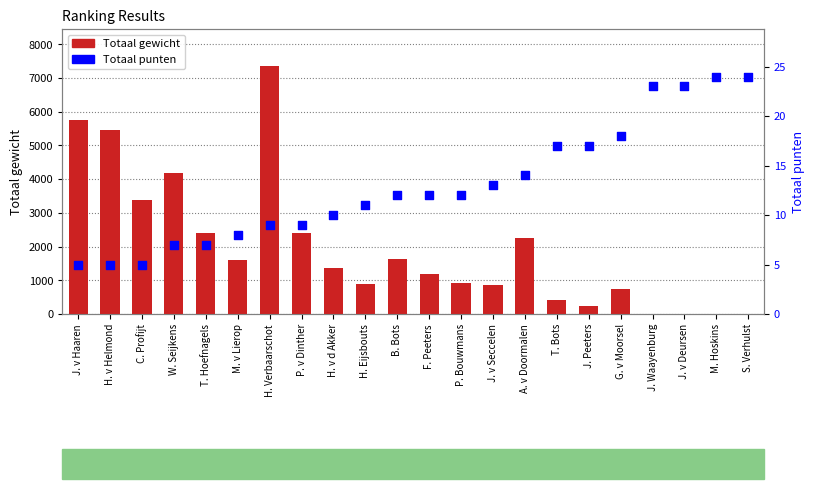

Which series has the widest spread of Y values?

Totaal gewicht